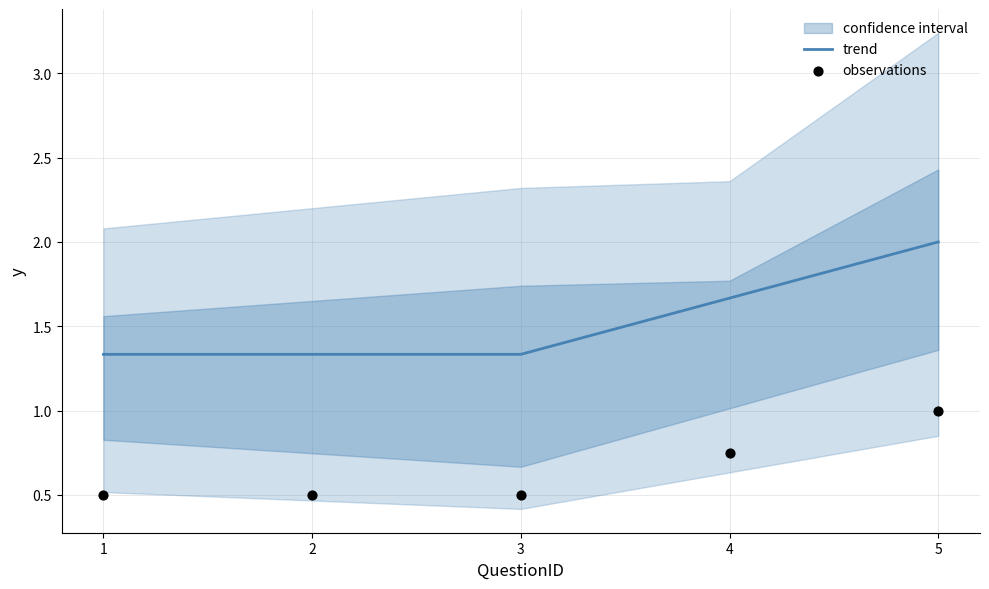

True or false: trend has a value of 0.9 at 4.

False